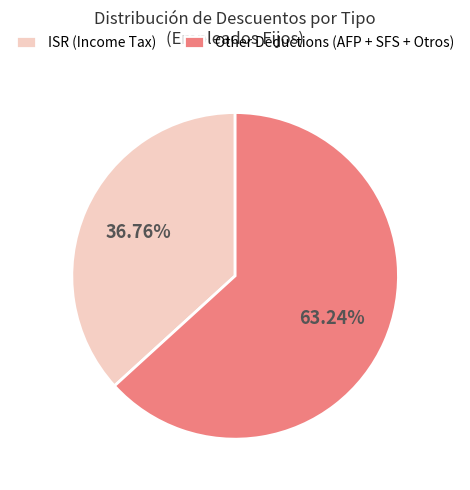

Combined, do Other Deductions (AFP + SFS + Otros) and ISR (Income Tax) account for over 50%?

Yes